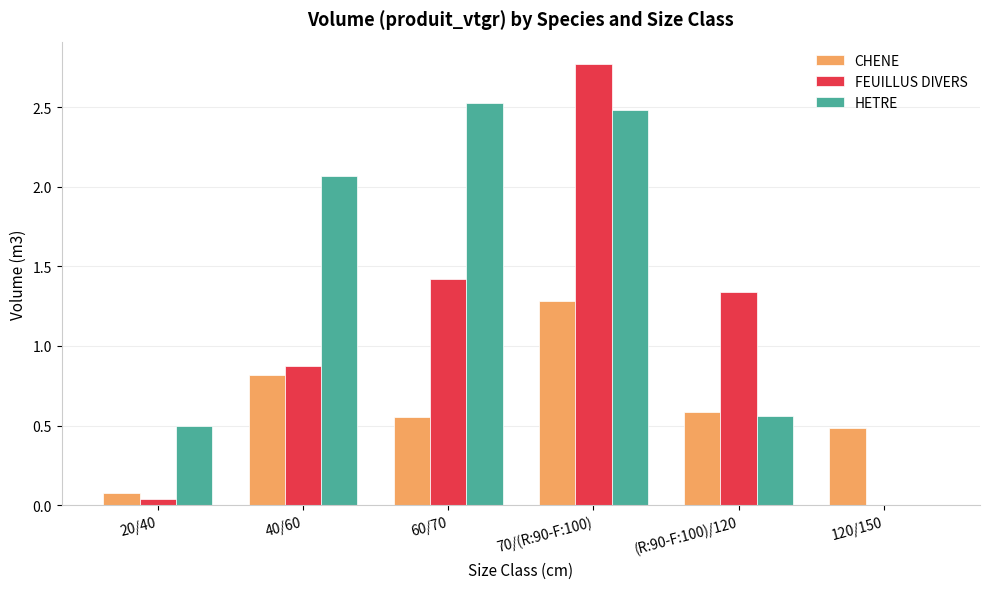

Which series has the largest range (max minus min)?

FEUILLUS DIVERS